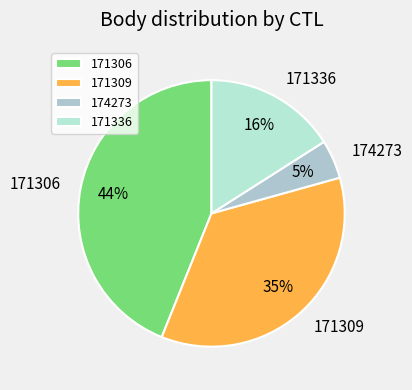

To the nearest percent, what percentage of the pie is 171306?

44%